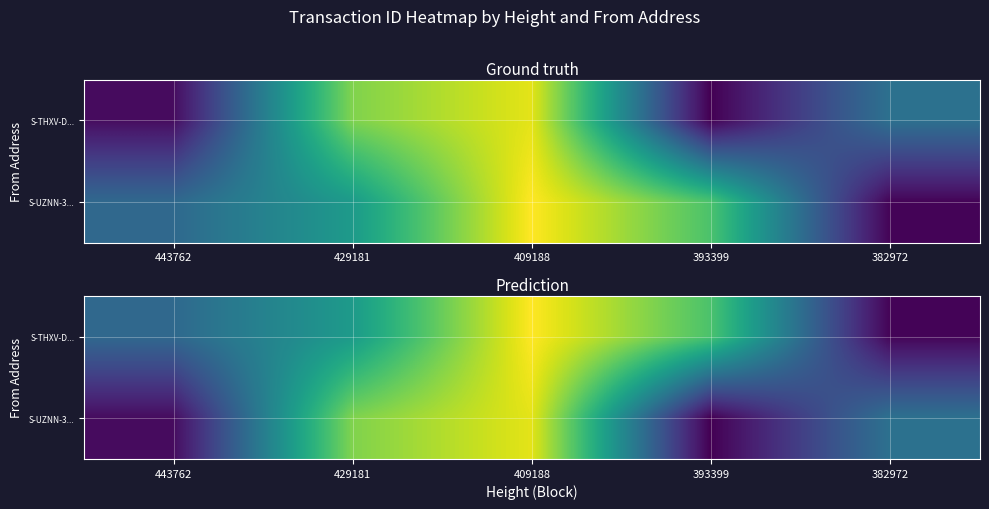

What is the spread (max minus min) of values at 393399?

0.7